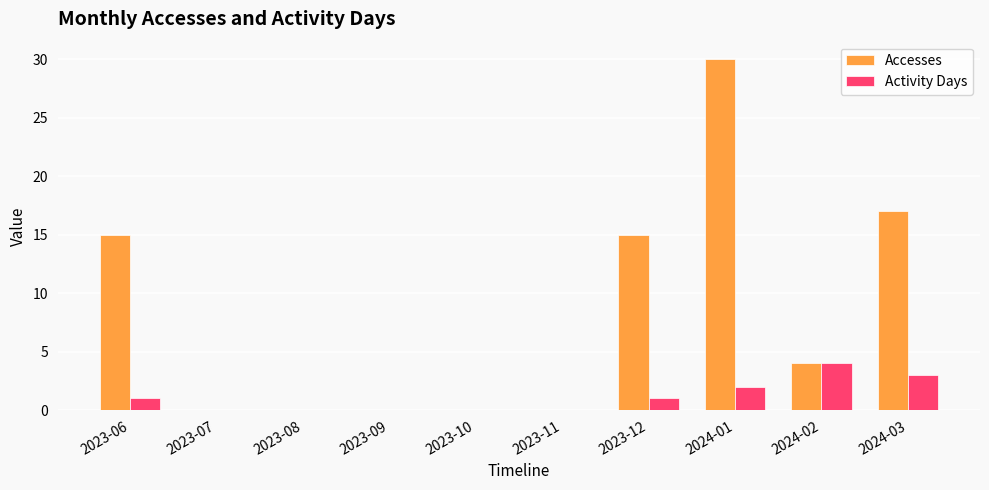

What are all the series names shown in the legend?

Accesses, Activity Days